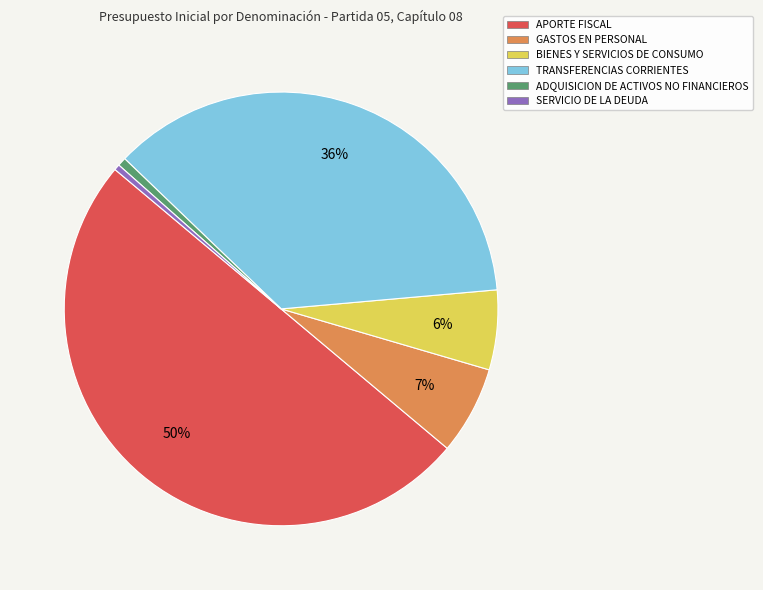

Which has a higher value, ADQUISICION DE ACTIVOS NO FINANCIEROS or APORTE FISCAL?

APORTE FISCAL